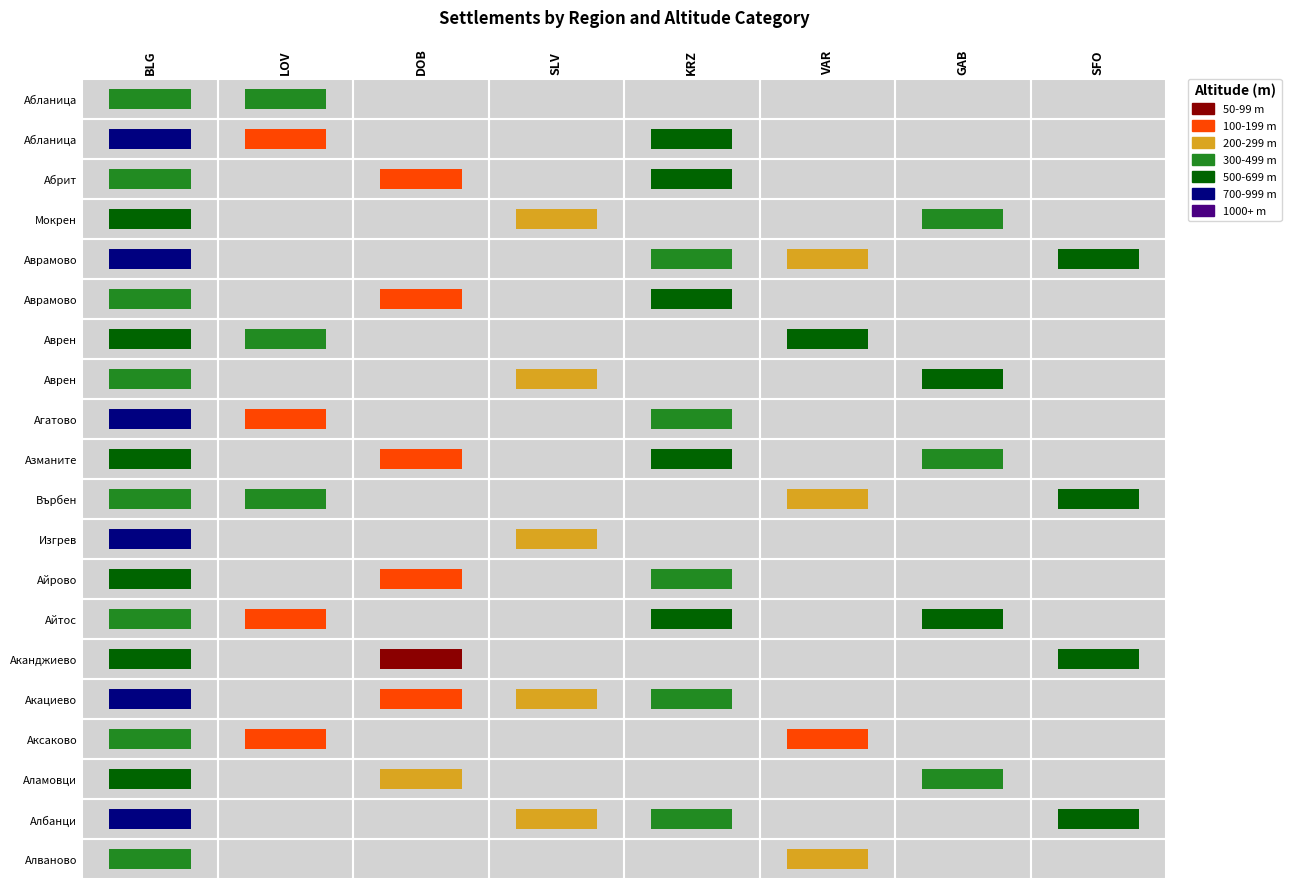

At which label does BLG first exceed 6?

Абланица